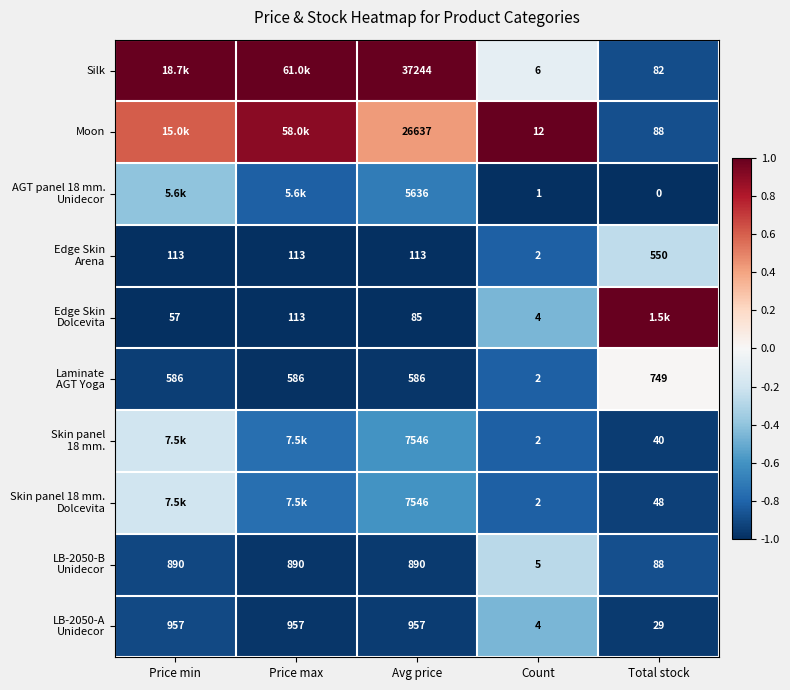

The value of AGT panel 18 mm. Unidecor at Price min is -0.1. True or false?

False